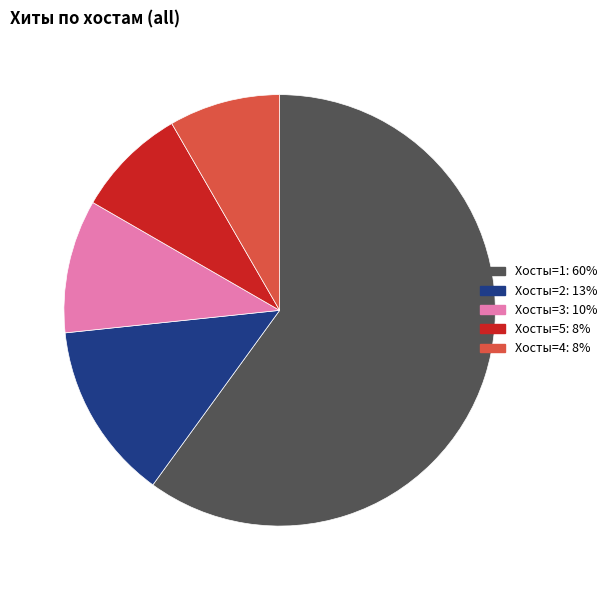

Is there any slice that represents more than half of the pie?

Yes